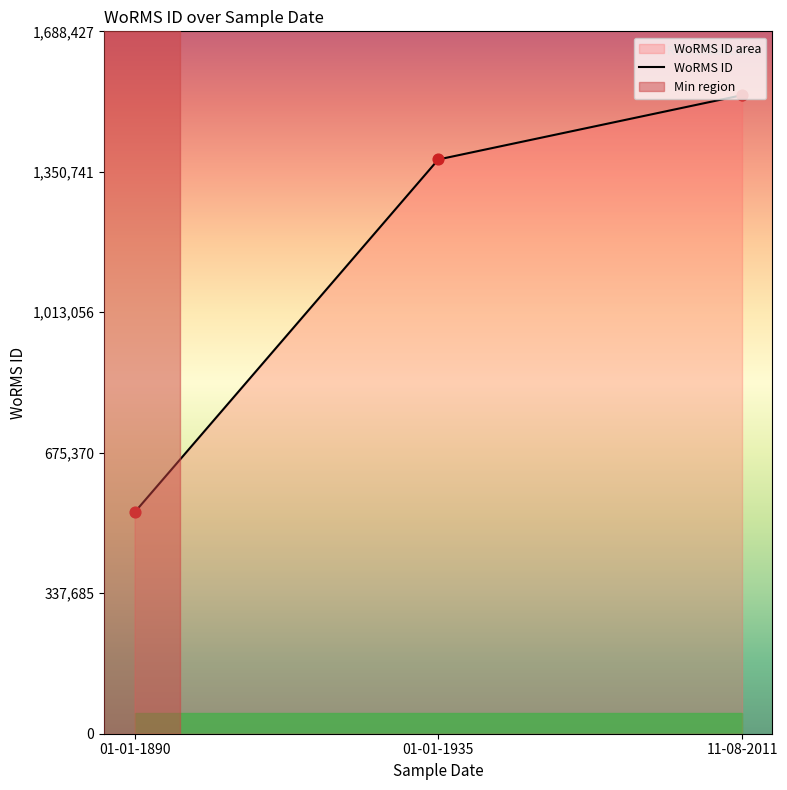

What is the highest value of the WoRMS ID series?

1534934.0